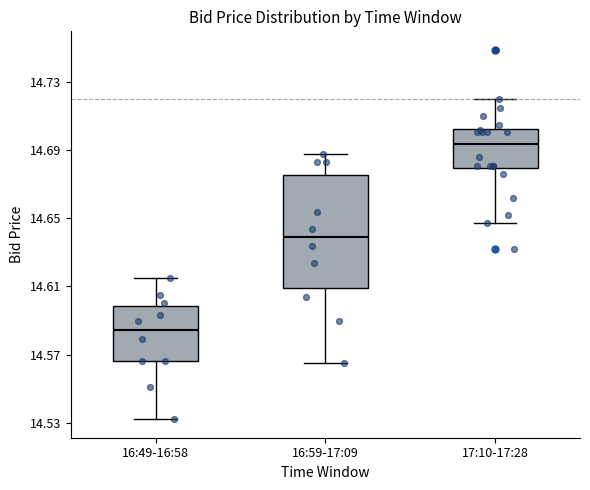

Reading left to right, read every box against the y-axis: the position of its median line, the range the box covers, and the ends of its whiskers. The values are not printed on the chart, so give them approximately, as read against the axis.

16:49-16:58: median 14.585, box 14.565 to 14.600, whiskers 14.530 to 14.615
16:59-17:09: median 14.640, box 14.610 to 14.675, whiskers 14.565 to 14.690
17:10-17:28: median 14.695, box 14.680 to 14.705, whiskers 14.645 to 14.720